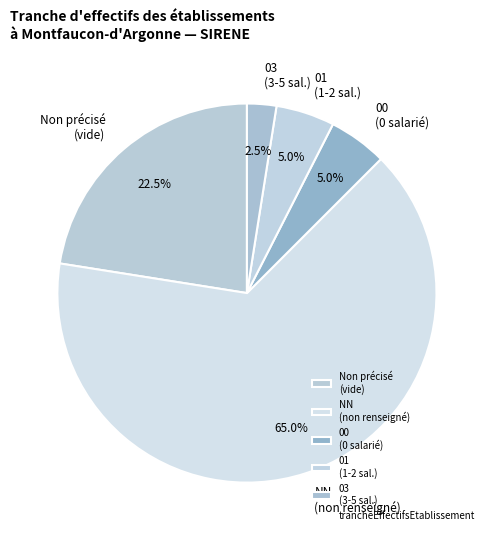

How many slices are in this pie chart?

5